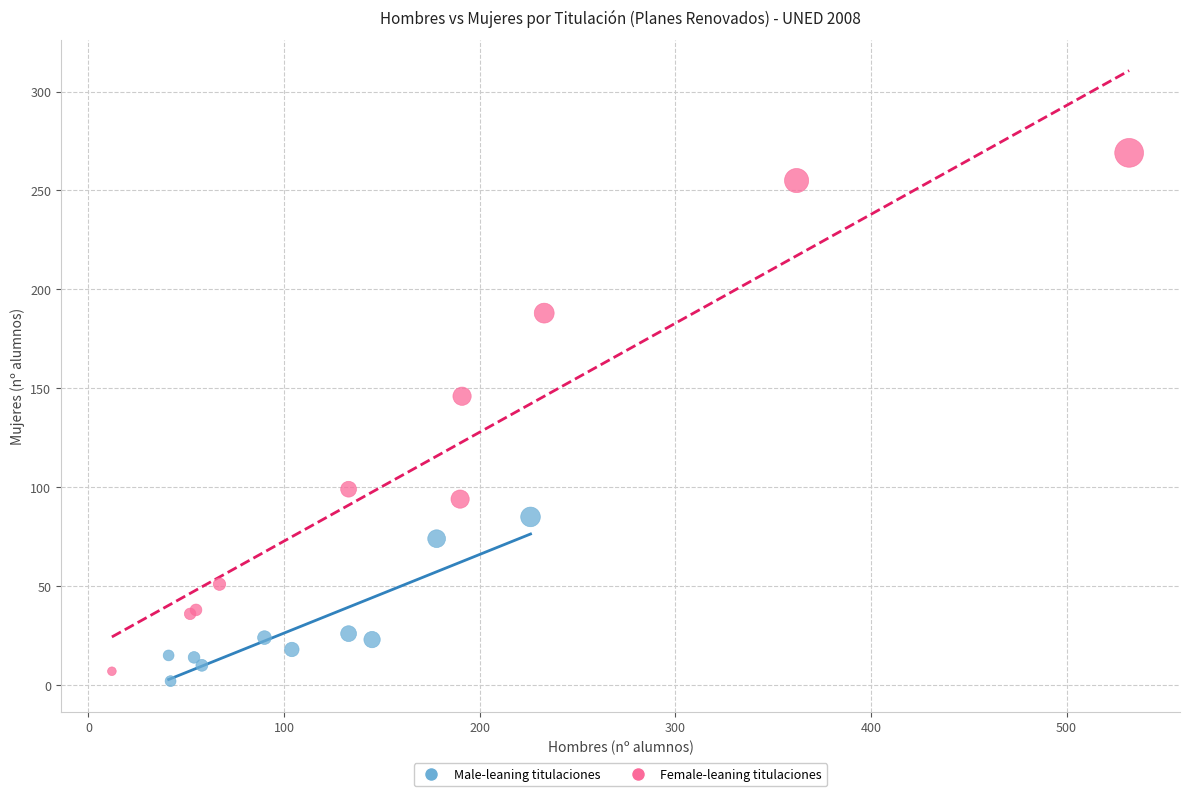

Which series has the largest Y range (max minus min)?

Female-leaning titulaciones